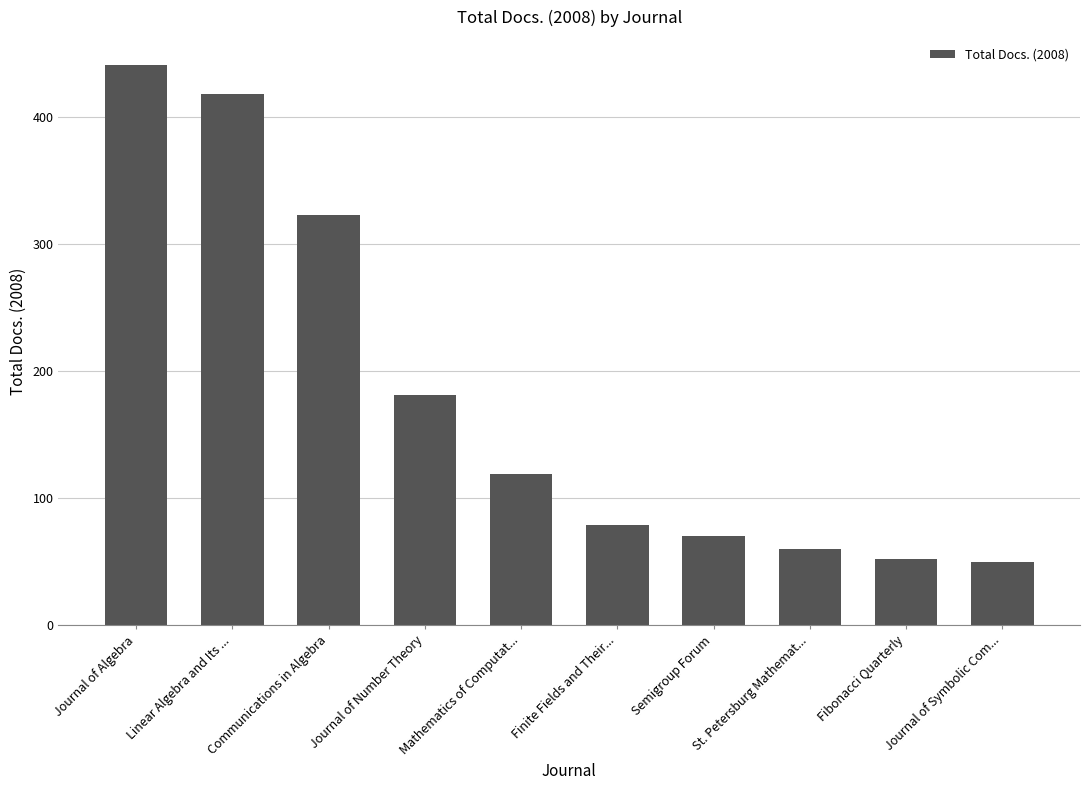

Count the number of data series in this chart.

1